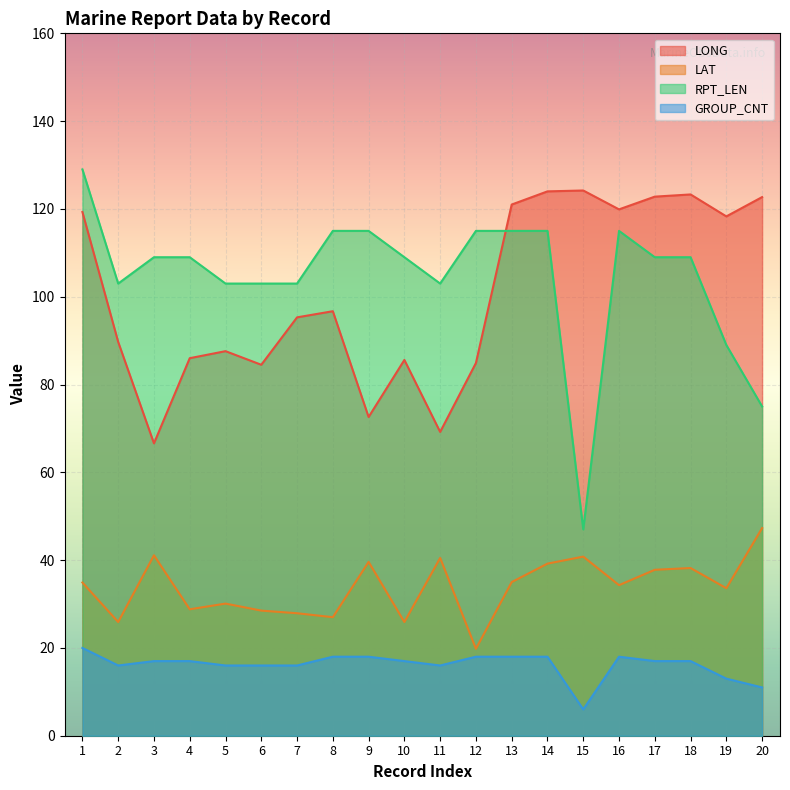

What are all the series names shown in the legend?

LONG, LAT, RPT_LEN, GROUP_CNT